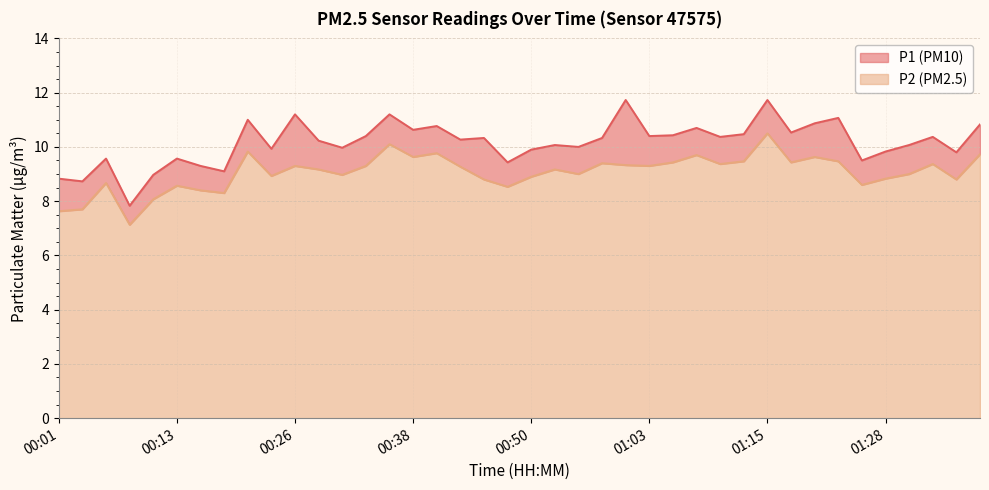

What is the approximate value of P2 at 00:48?

8.5